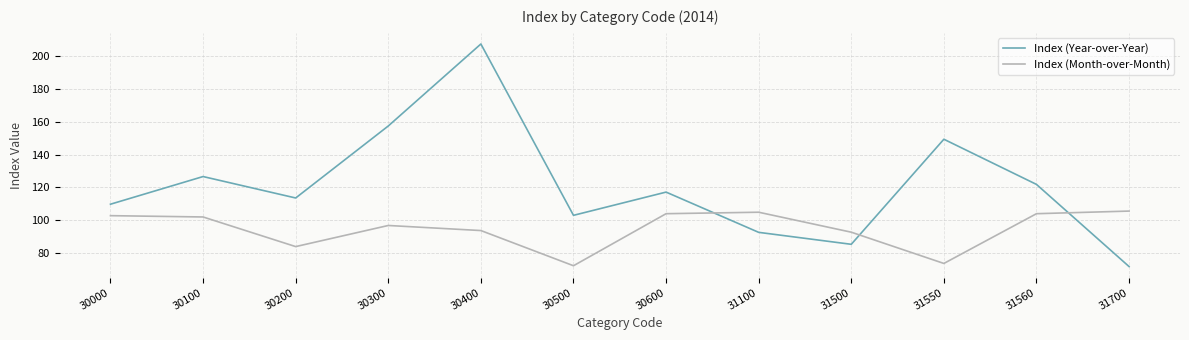

What is the difference between the maximum and minimum values in the Index (Year-over-Year) series?

136.0